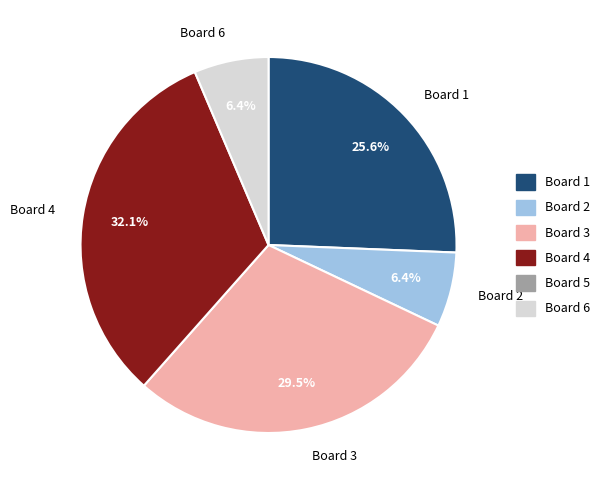

Is there a majority slice in this chart?

No